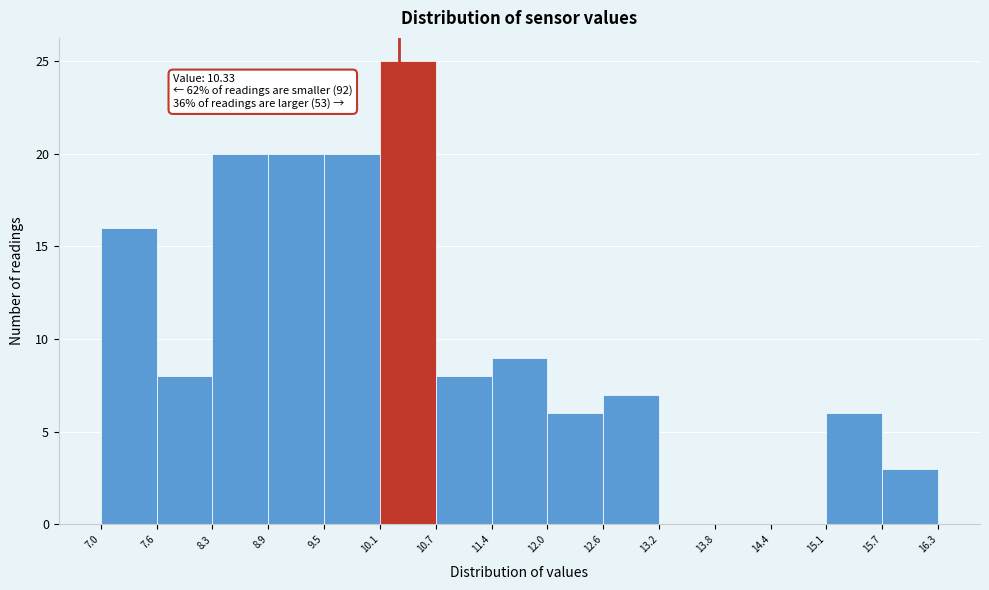

Which range on the x-axis has the tallest bar?

10.1 to 10.7